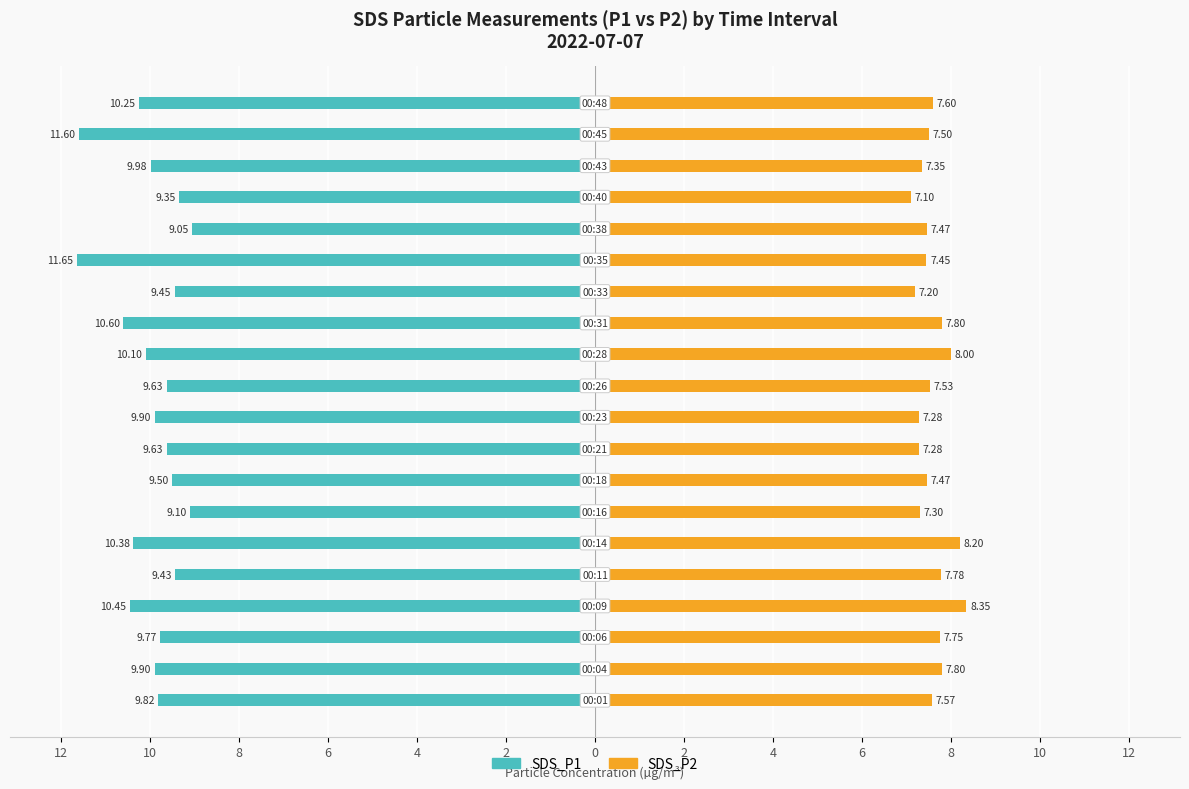

How many bars are there in total?

40